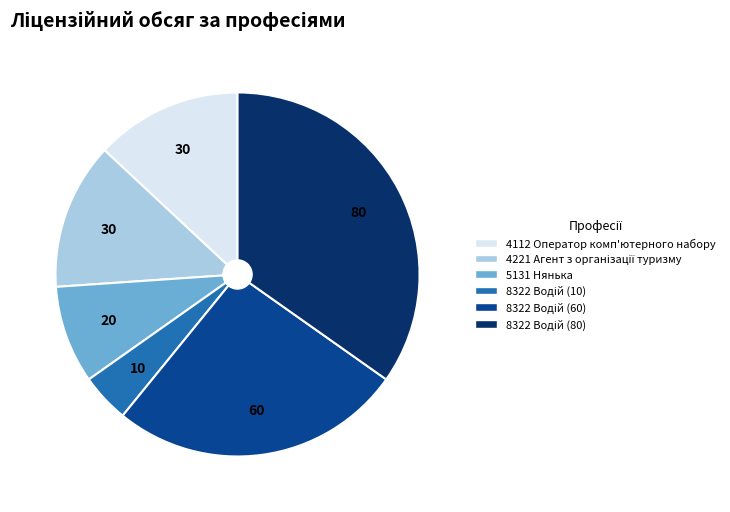

Is it true that 5131 Нянька is 16% of the pie?

False